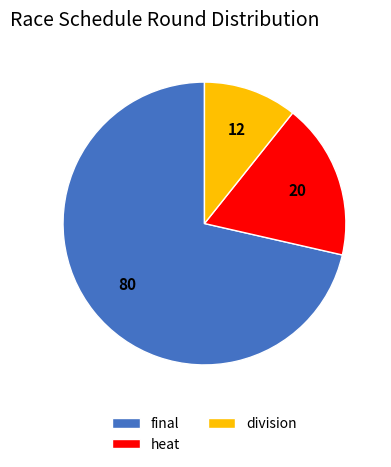

Do division and final together represent more than half of the pie?

Yes